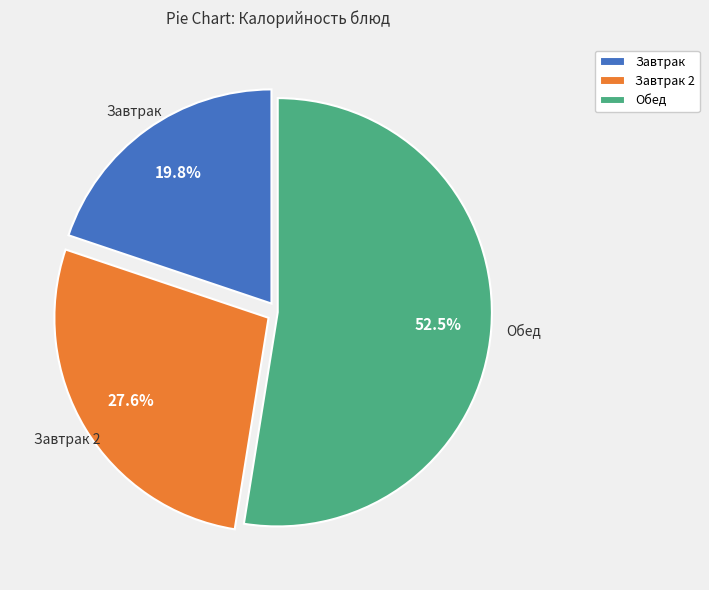

Count the number of slices in the pie.

3